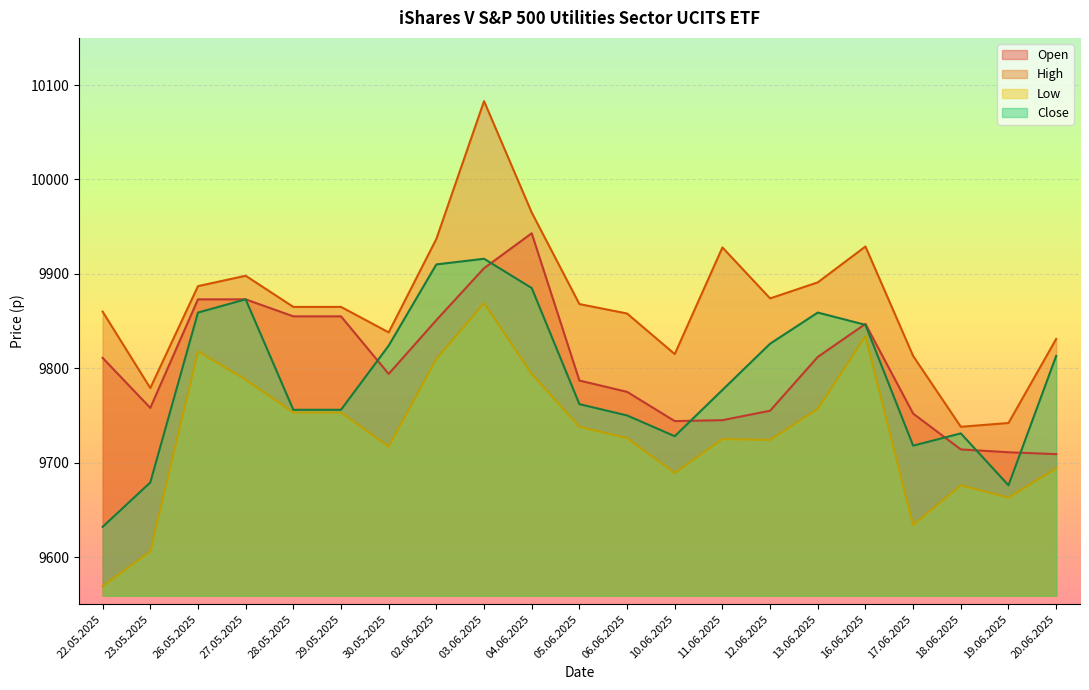

Which series has the largest range (max minus min)?

High